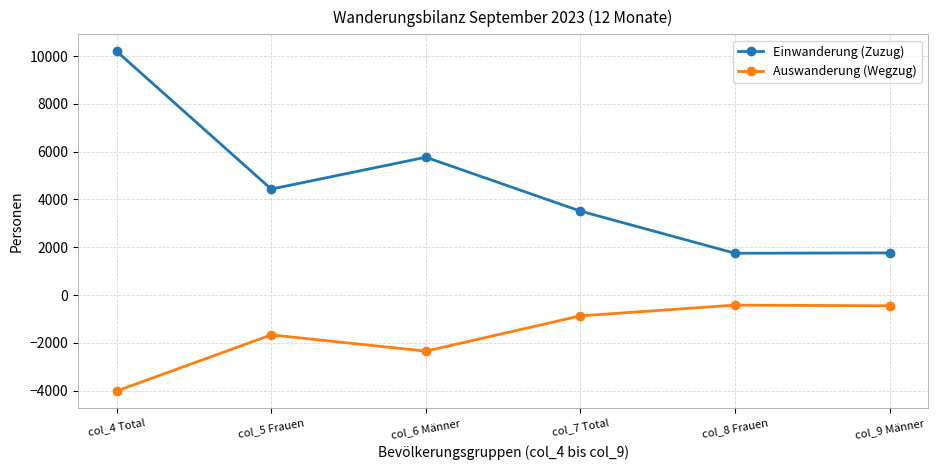

What are all the series names shown in the legend?

Einwanderung (Zuzug), Auswanderung (Wegzug)